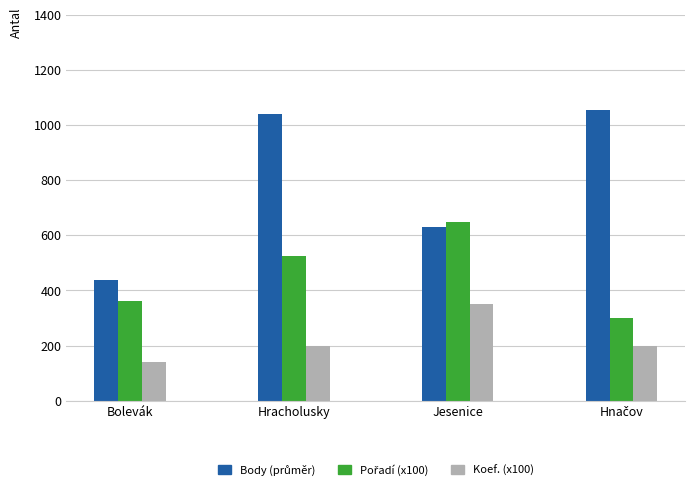

Which category has the lowest value in the Koef. (x100) series?

Bolevák